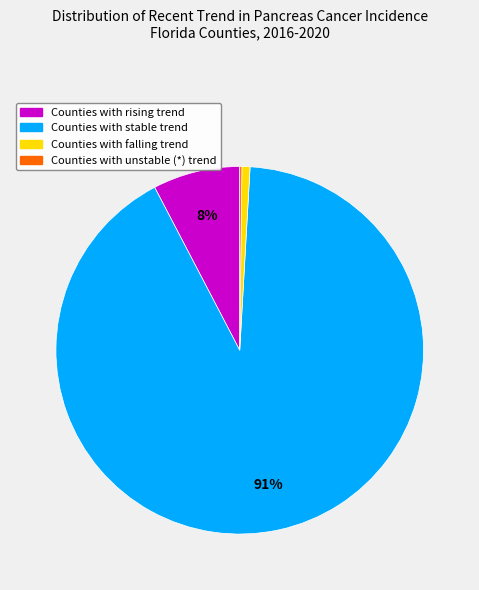

To the nearest percent, what is the difference between the largest and smallest slice percentages?

91%